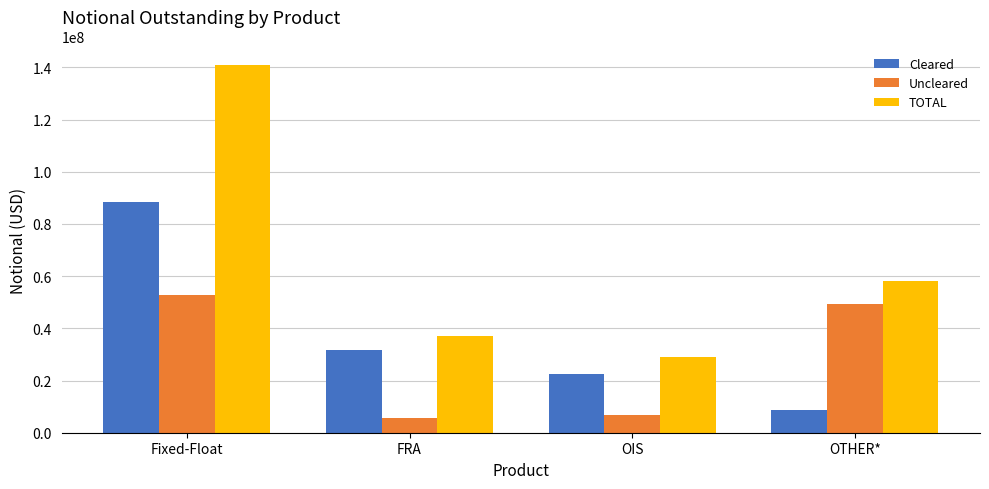

At which label is Cleared closest to 48523527?

FRA